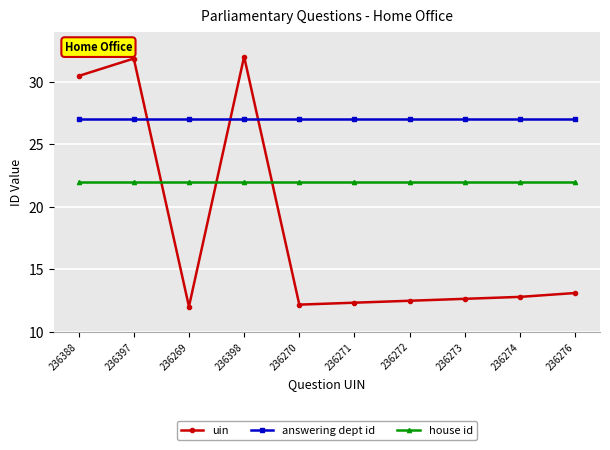

What is the difference between the highest and lowest values at 236397?

9.8